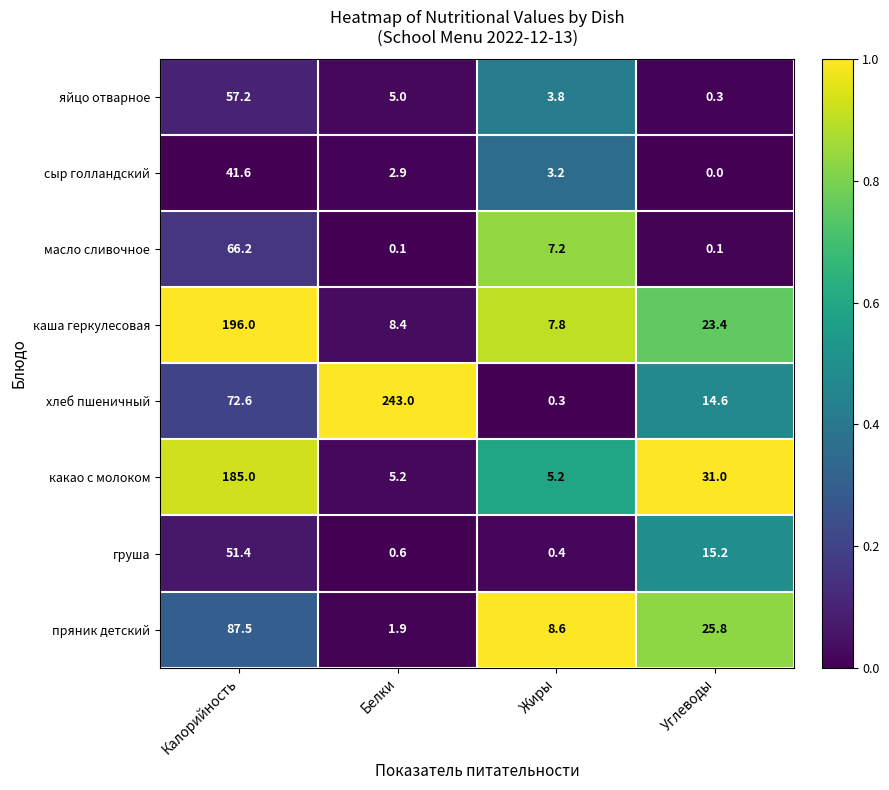

What is the difference between the maximum and second lowest values in the груша series?

50.8